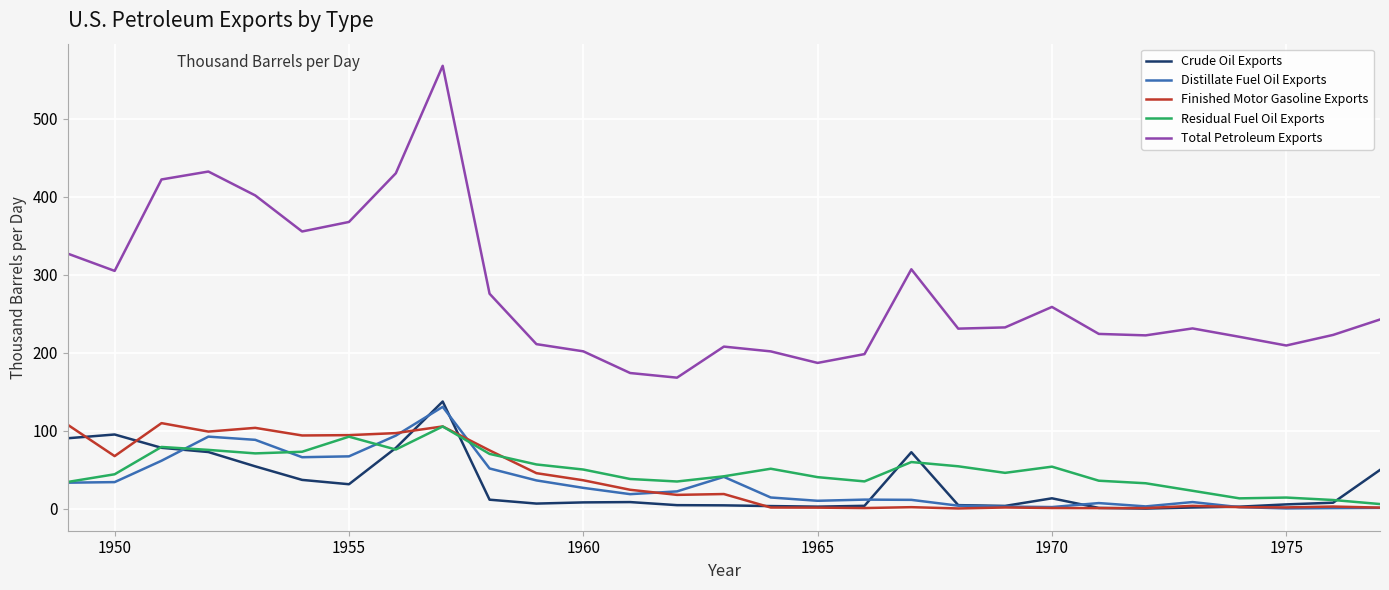

Which series has the largest total across all categories?

Total Petroleum Exports